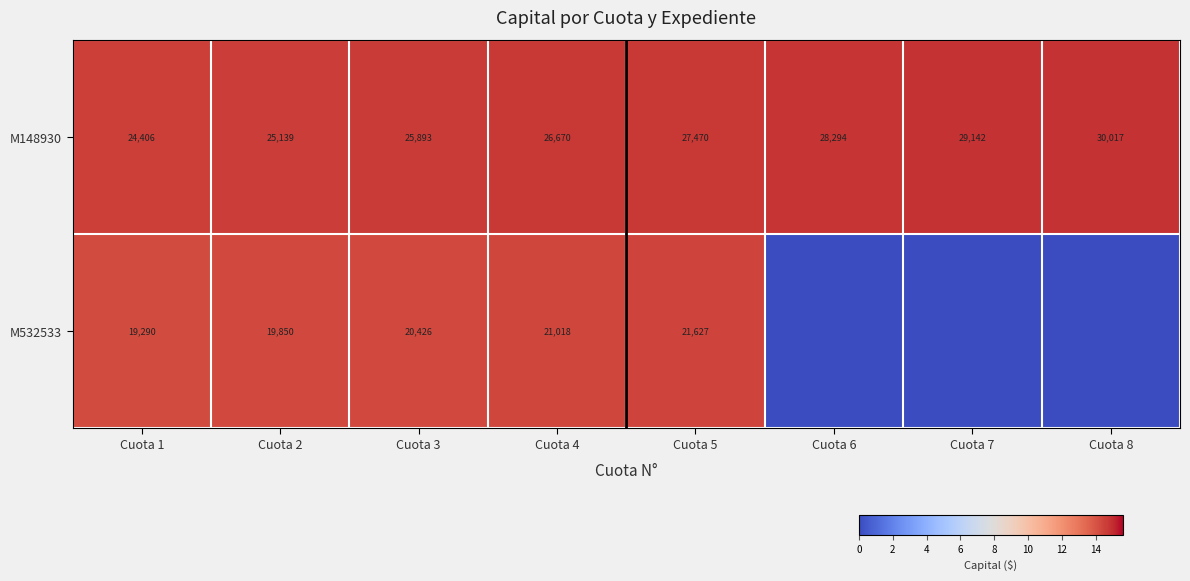

Rank the categories by M148930 value from highest to lowest.

Cuota 8, Cuota 7, Cuota 6, Cuota 5, Cuota 4, Cuota 3, Cuota 2, Cuota 1